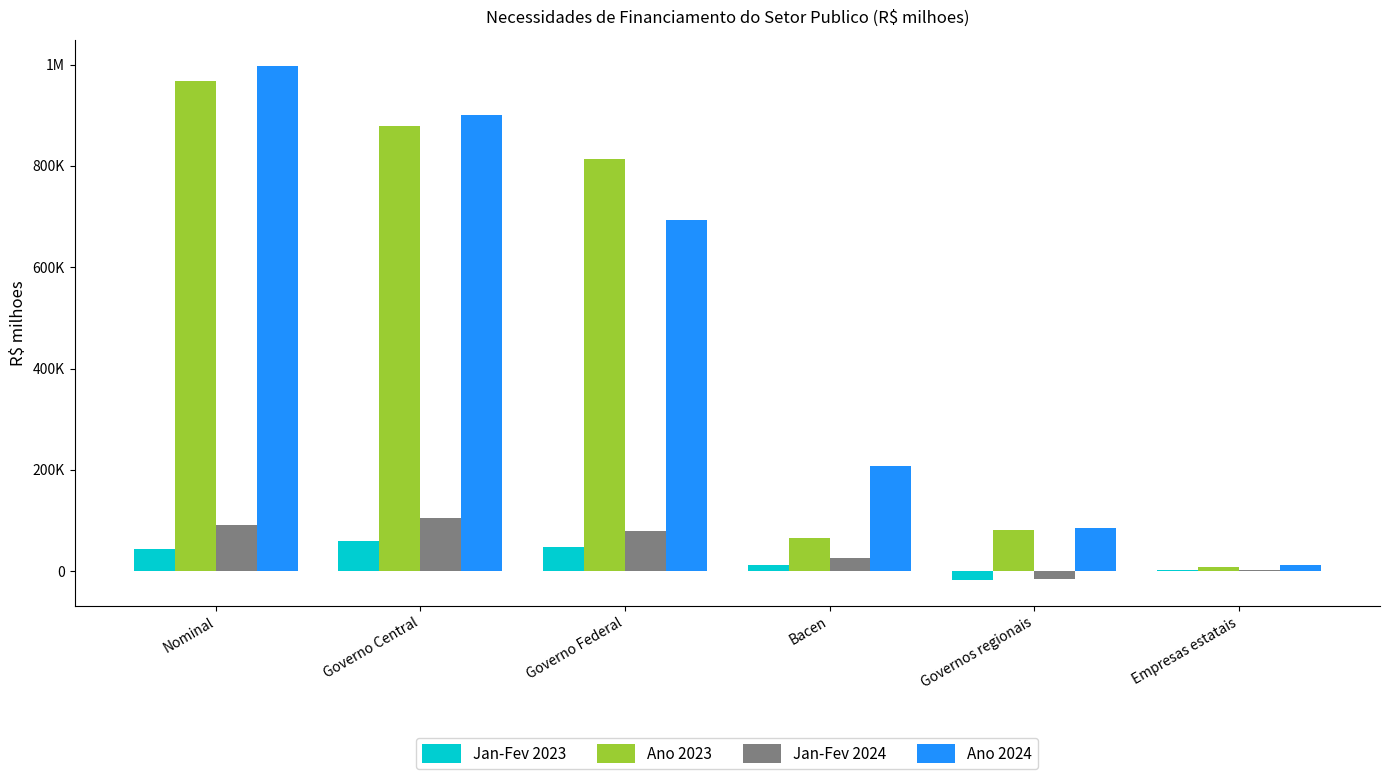

What are all the series names shown in the legend?

Jan-Fev 2023, Ano 2023, Jan-Fev 2024, Ano 2024